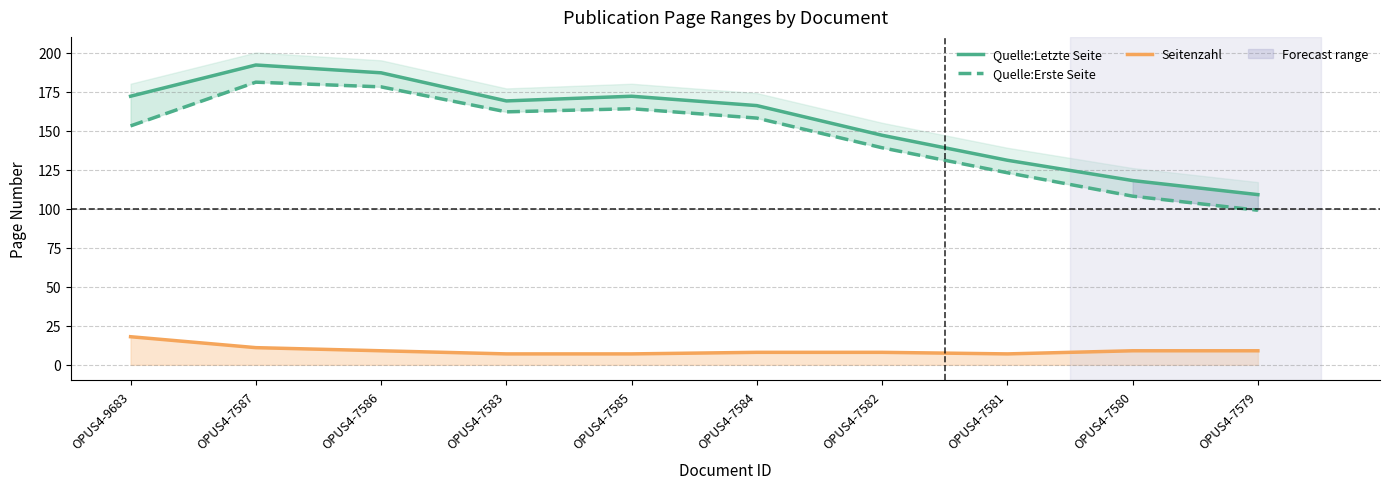

What is the difference between the maximum and minimum values in the Quelle:Letzte Seite series?

83